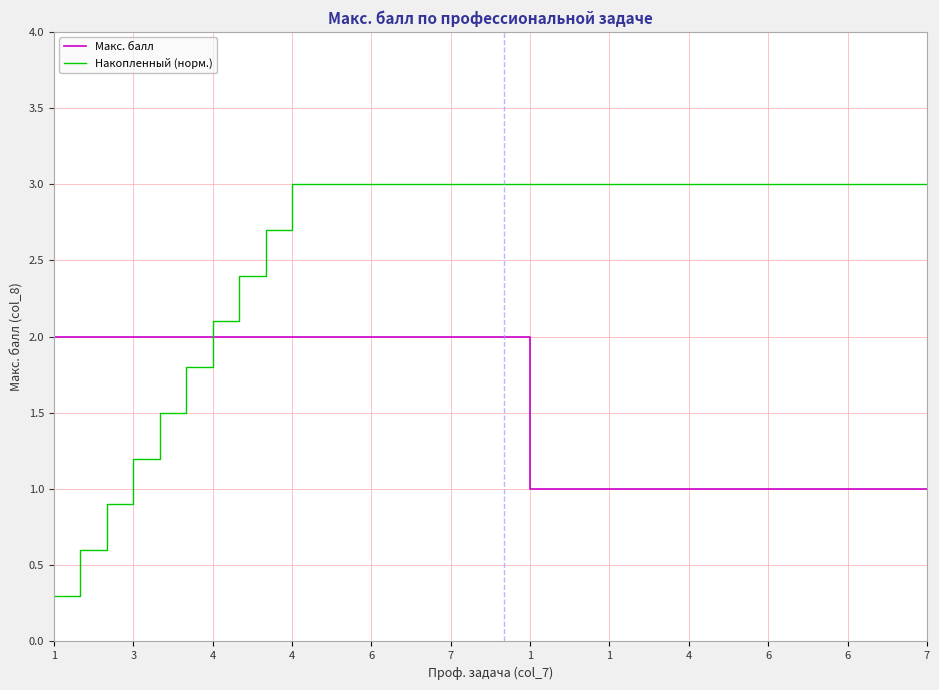

Which series has the largest total across all categories?

Накопленный (норм.)